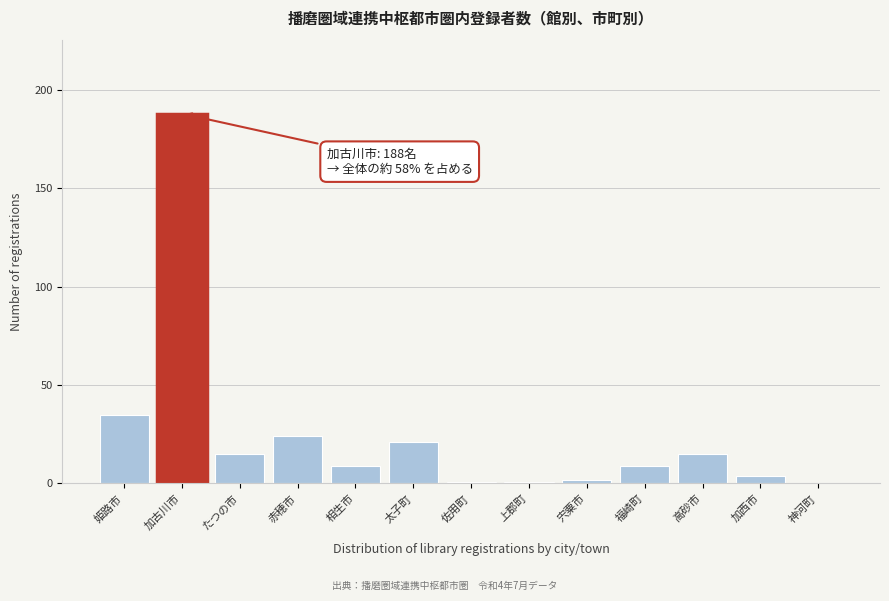

Reading right to left, extract all data points from this chart.

神河町=0	加西市=4	高砂市=15	福崎町=9	宍粟市=2	上郡町=1	佐用町=1	太子町=21	相生市=9	赤穂市=24	たつの市=15	加古川市=188	姫路市=35